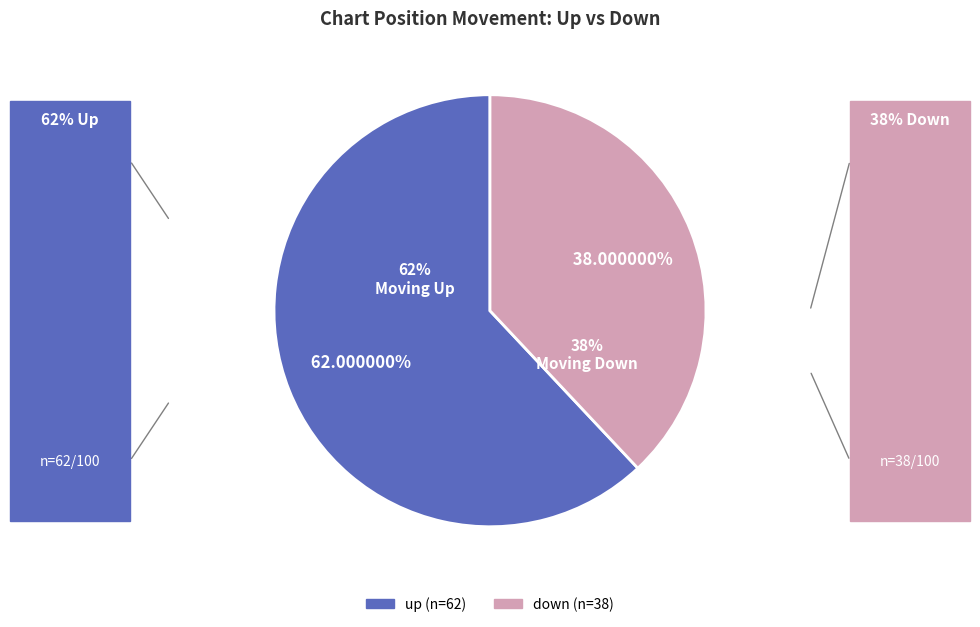

Does down represent more than half of the total?

No